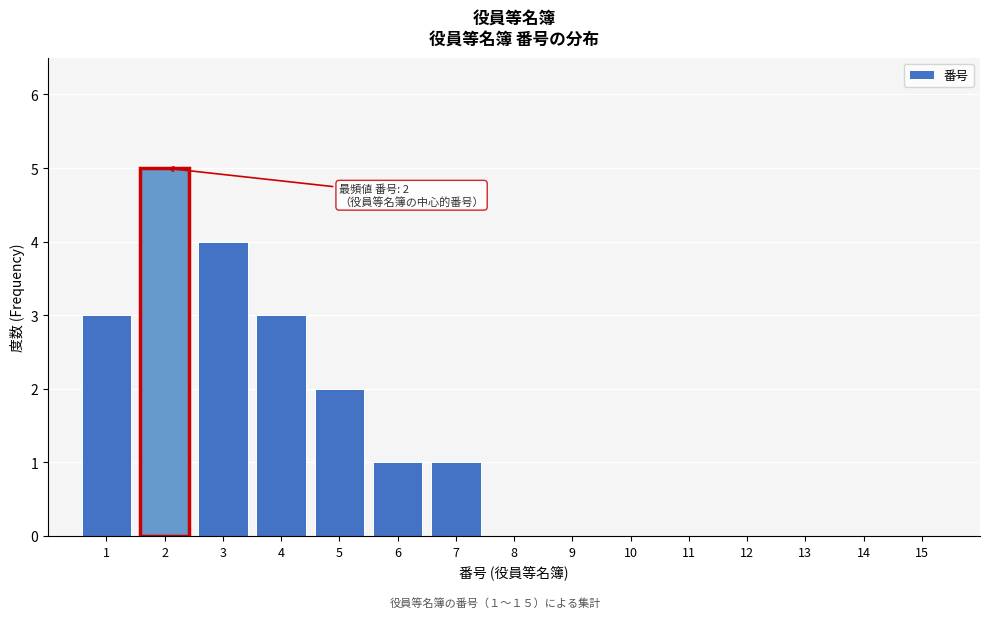

Reading left to right, list all the values displayed in this chart.

1=3	2=5	3=4	4=3	5=2	6=1	7=1	8=0	9=0	10=0	11=0	12=0	13=0	14=0	15=0